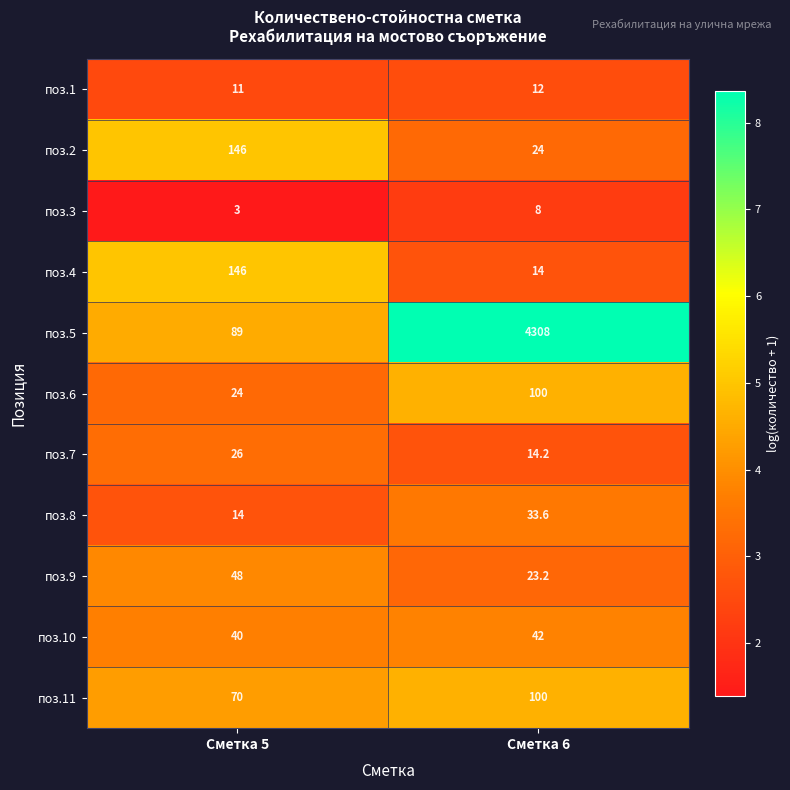

What is the difference between the highest and lowest values at Сметка 5?

143.0